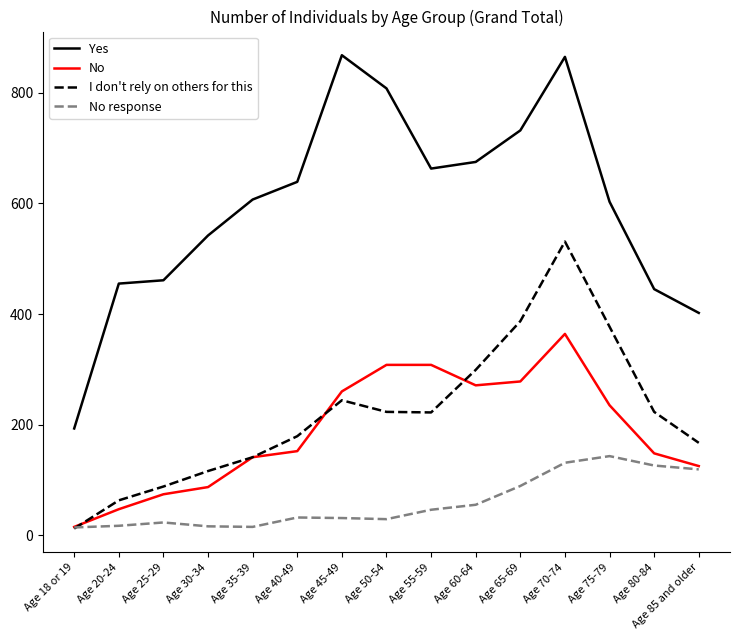

What is the total value across all series at Age 30-34?

761